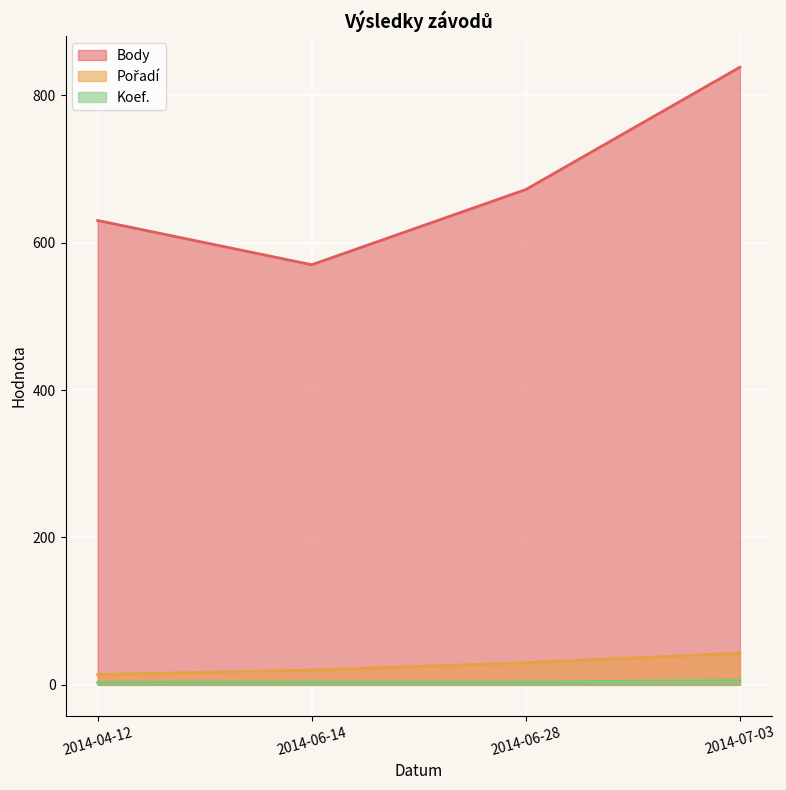

How many series are shown in this chart?

3